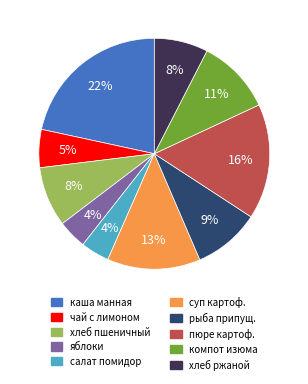

Is there a majority slice in this chart?

No